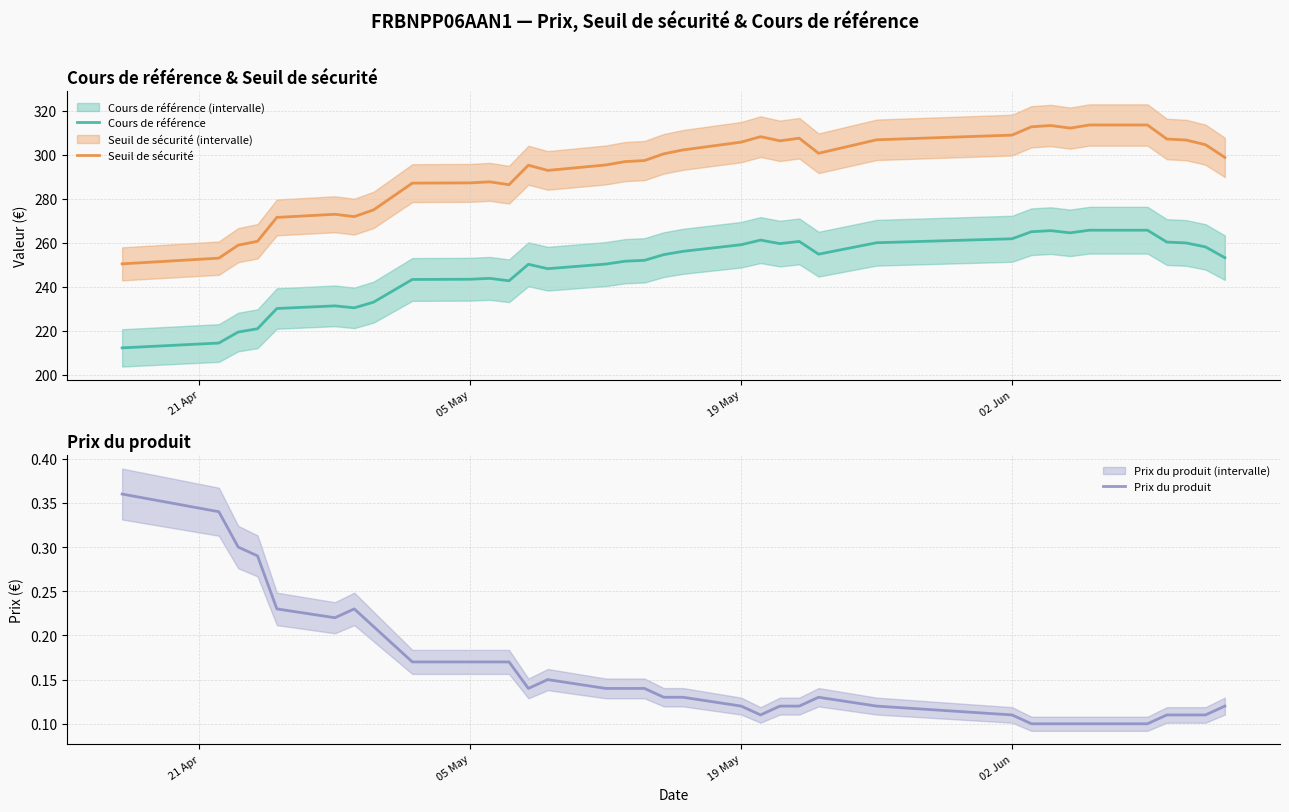

What is the sum of all Prix du produit values?

5.6